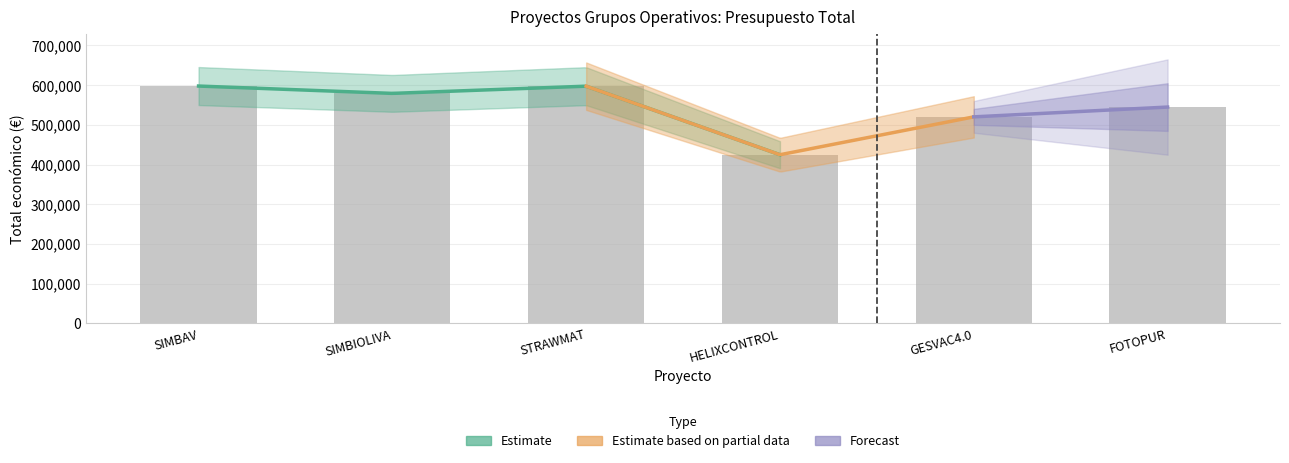

Which label corresponds to the smallest value in the chart?

HELIXCONTROL